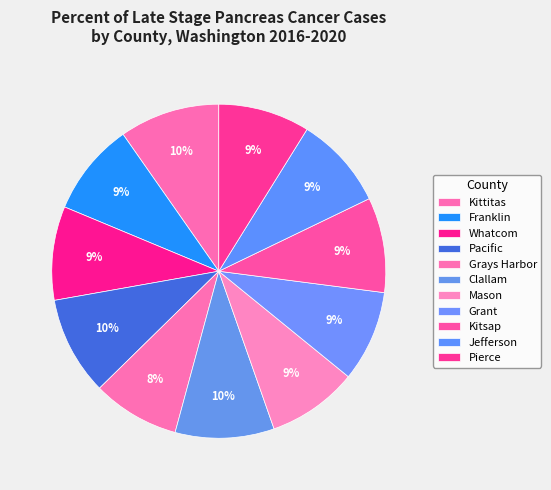

Is it true that Jefferson is 15% of the pie?

False